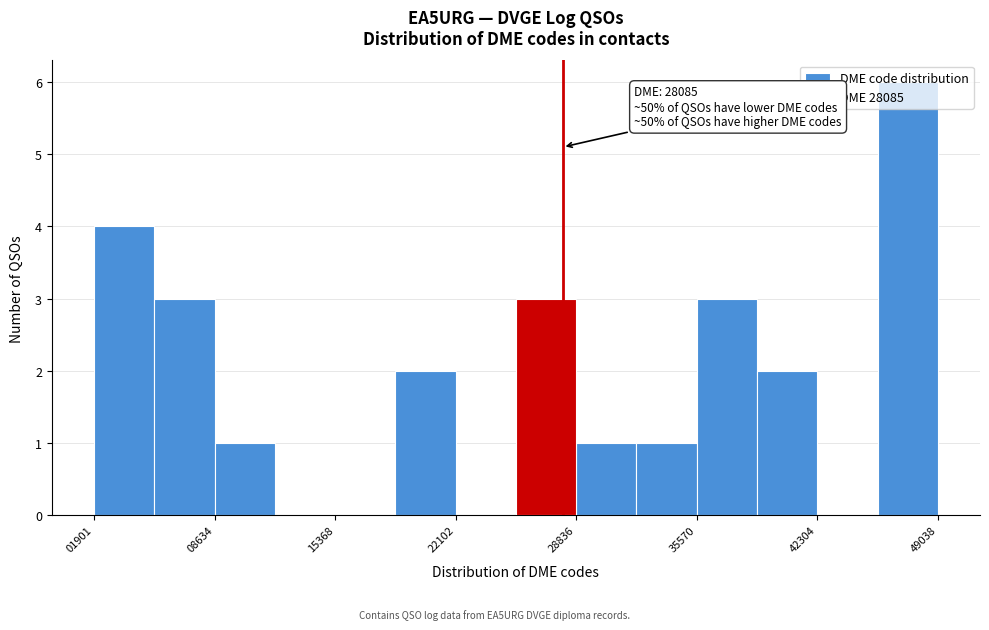

Around what value on the x-axis is the tallest bar? Give the approximate position of its centre, as read against the axis.

47000